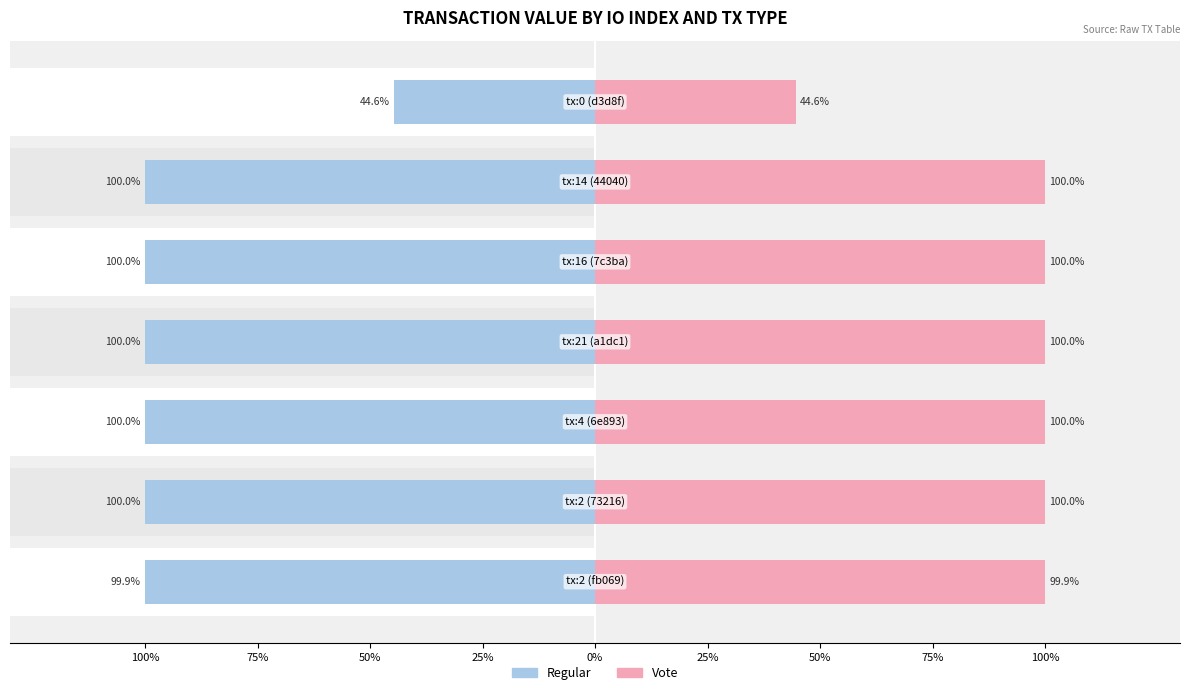

What is the label of the 1st bar from the left?

100%